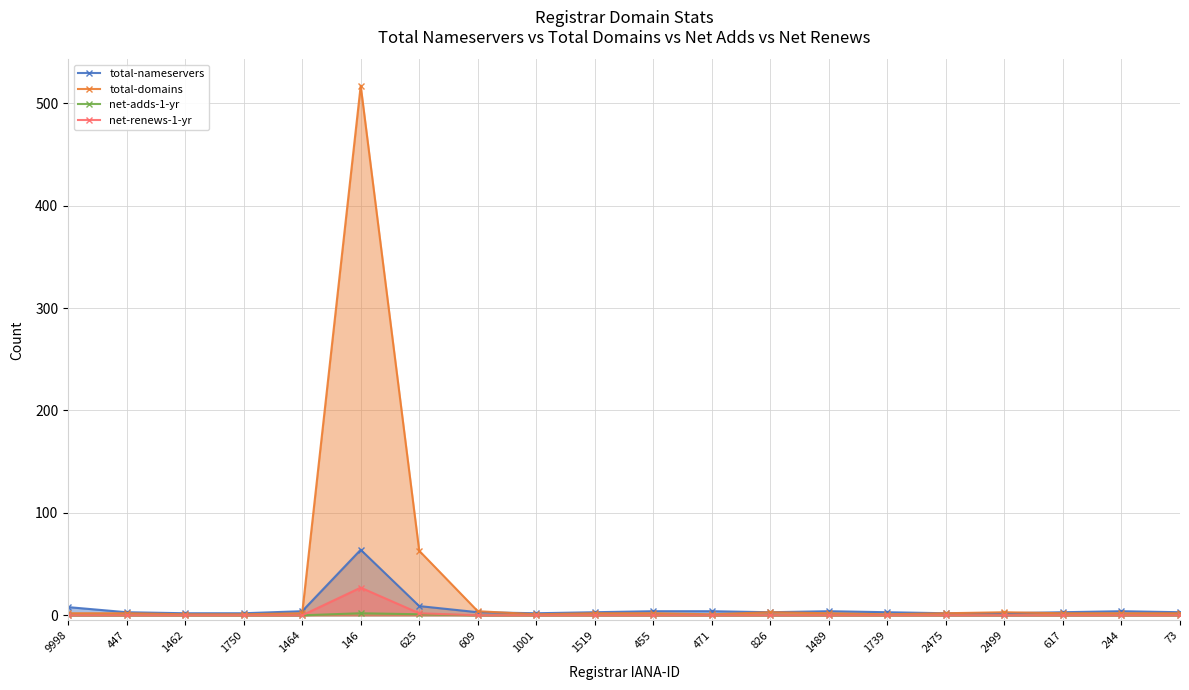

What are all the series names shown in the legend?

total-nameservers, total-domains, net-adds-1-yr, net-renews-1-yr